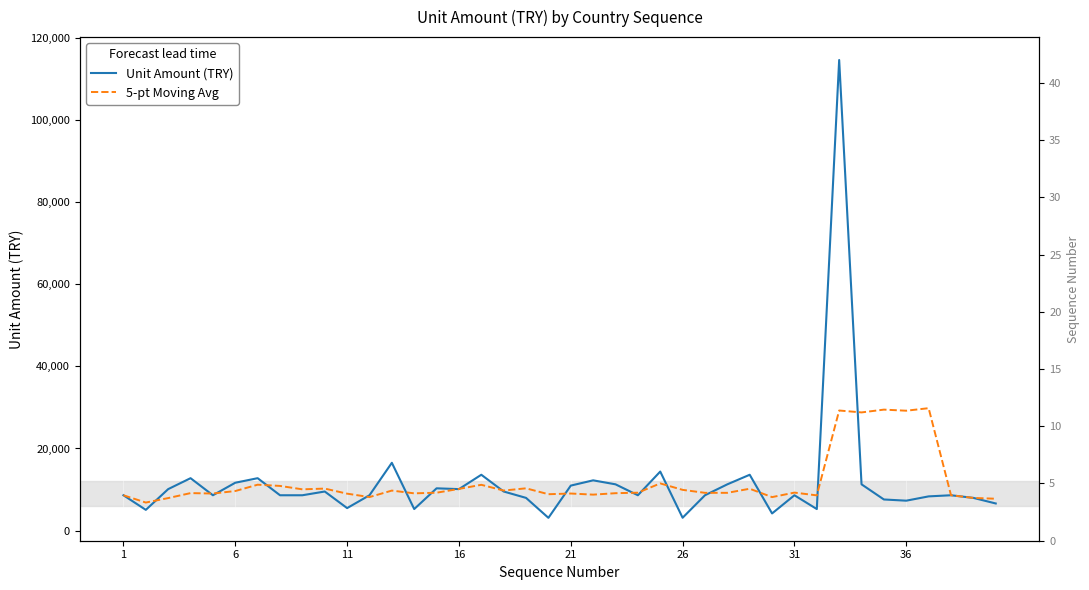

Rank the series by their average value, from lowest to highest.

Unit Amount (TRY), 5-pt Moving Avg